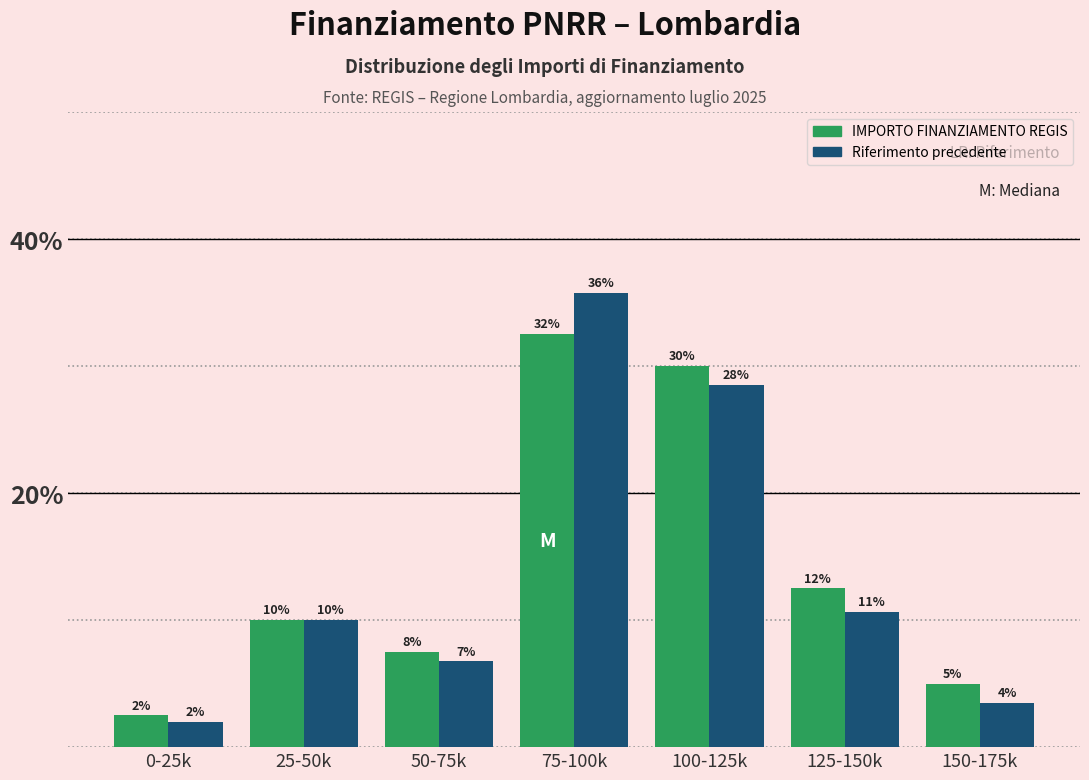

What are all the series names shown in the legend?

IMPORTO FINANZIAMENTO REGIS, Riferimento precedente